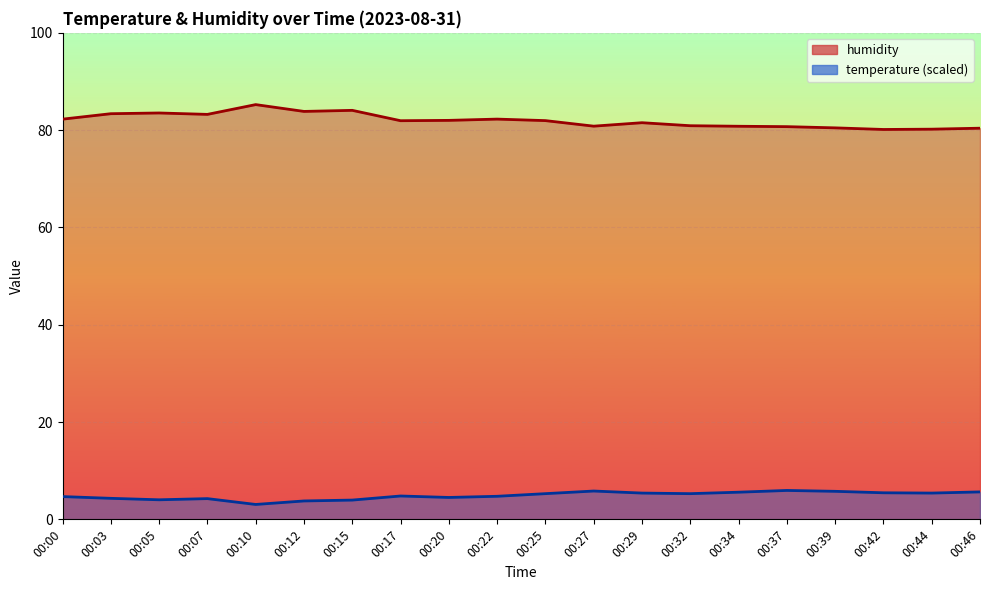

What is the difference between the maximum and minimum values in the temperature series?

2.9